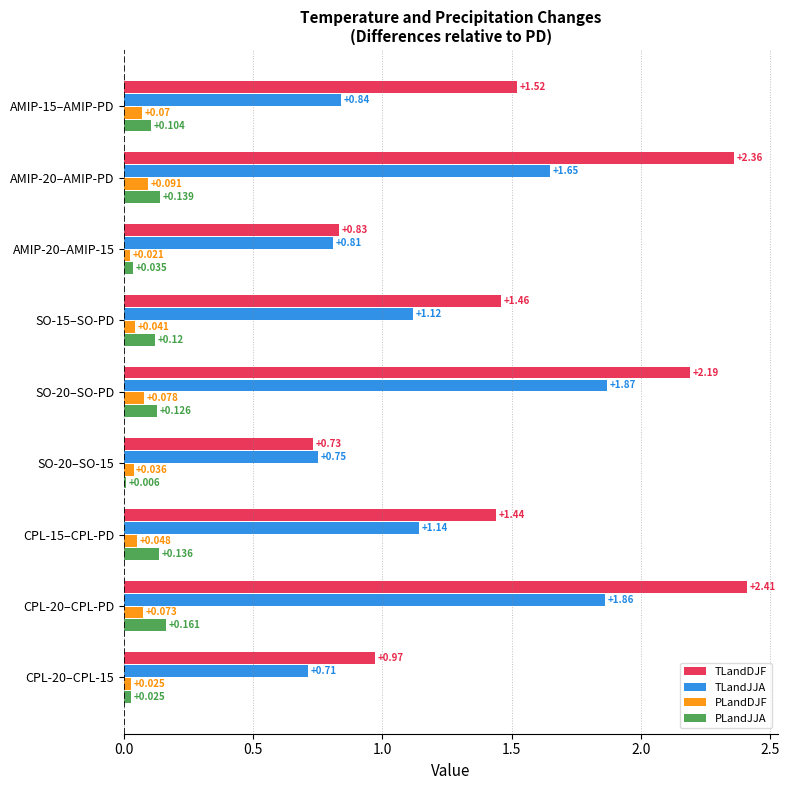

Which series has the largest total across all categories?

TLandDJF